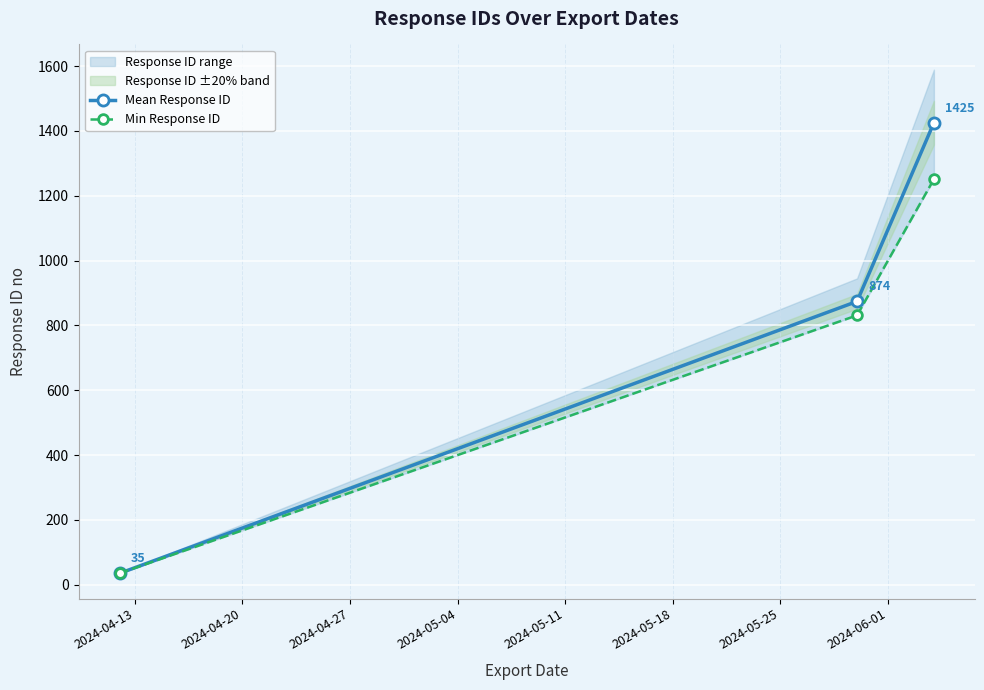

What is the highest value of the Mean Response ID series?

1425.2